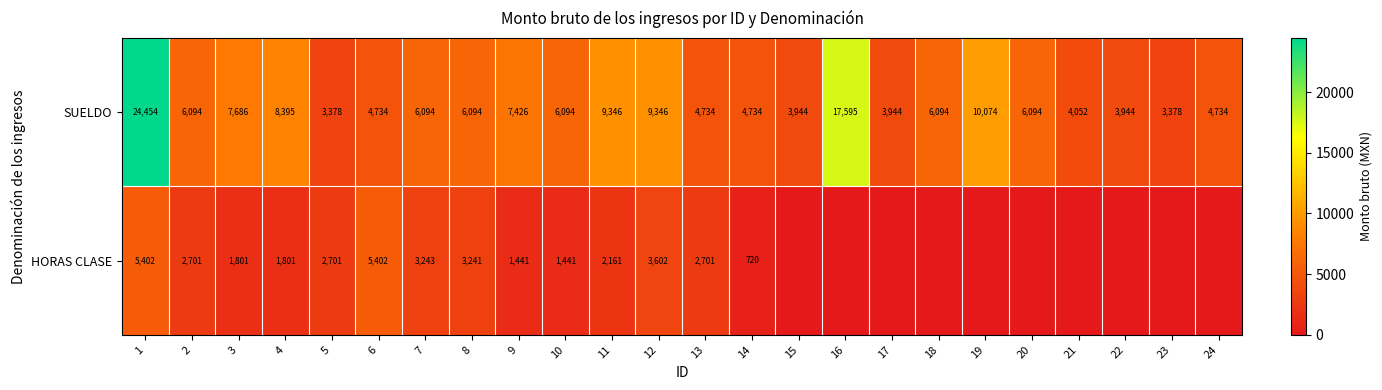

Rank the series at 8 from lowest to highest value.

HORAS CLASE, SUELDO